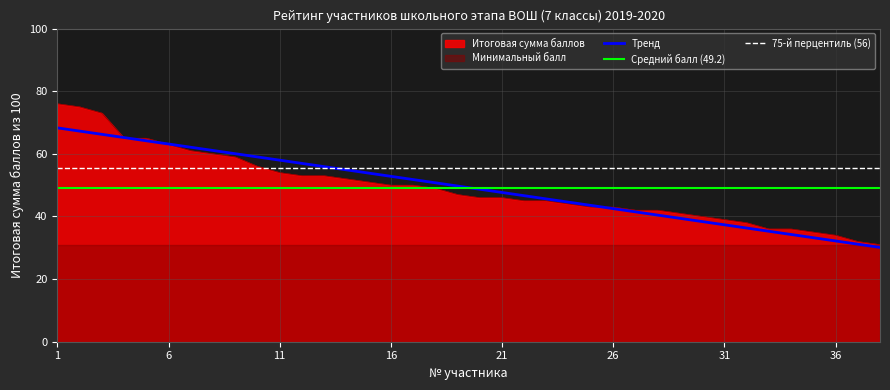

What is the greatest value displayed?

76